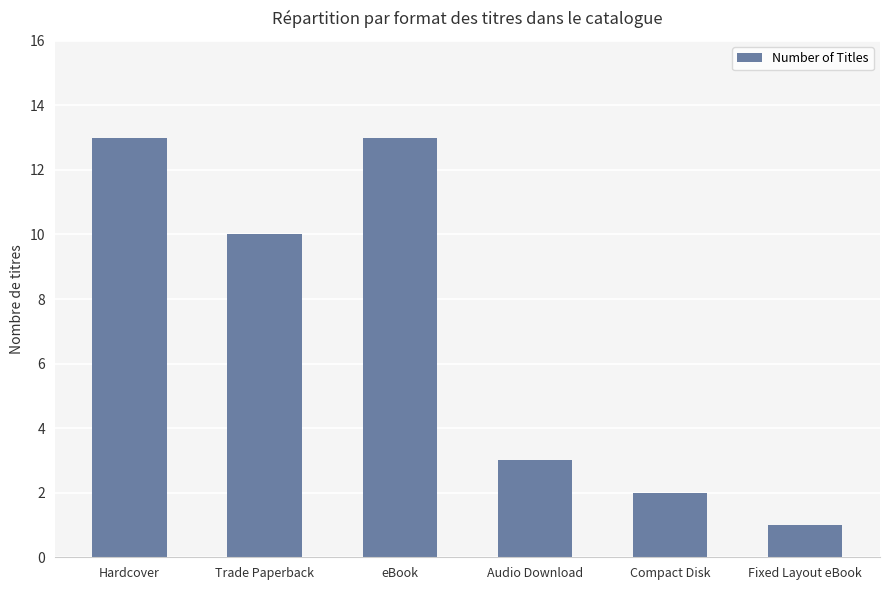

What position from the left is Compact Disk?

5